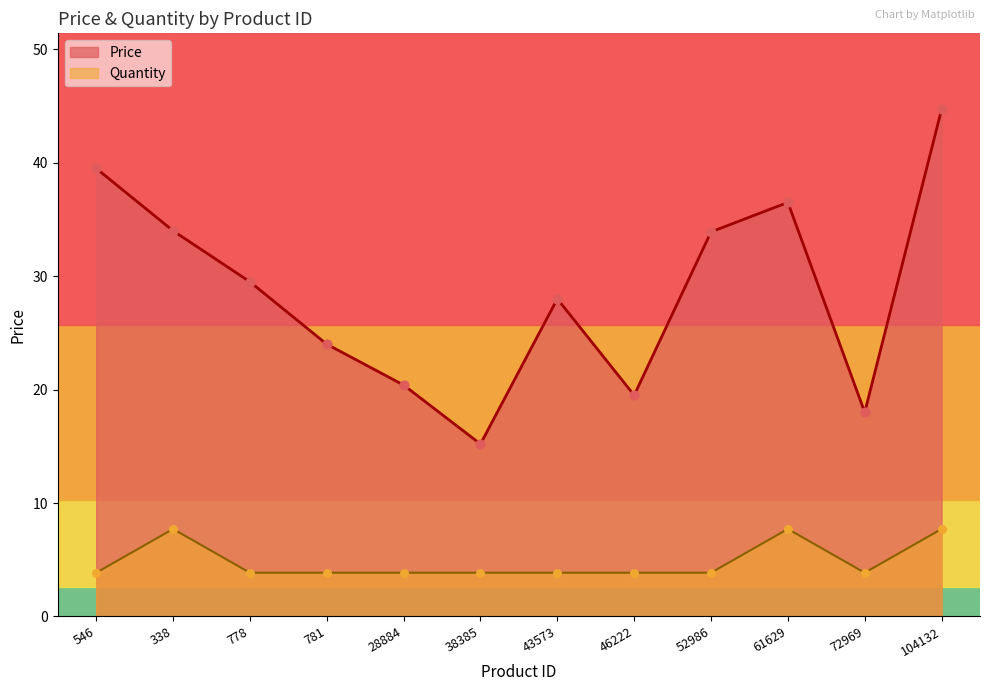

Which series has the widest spread of Y values?

Price